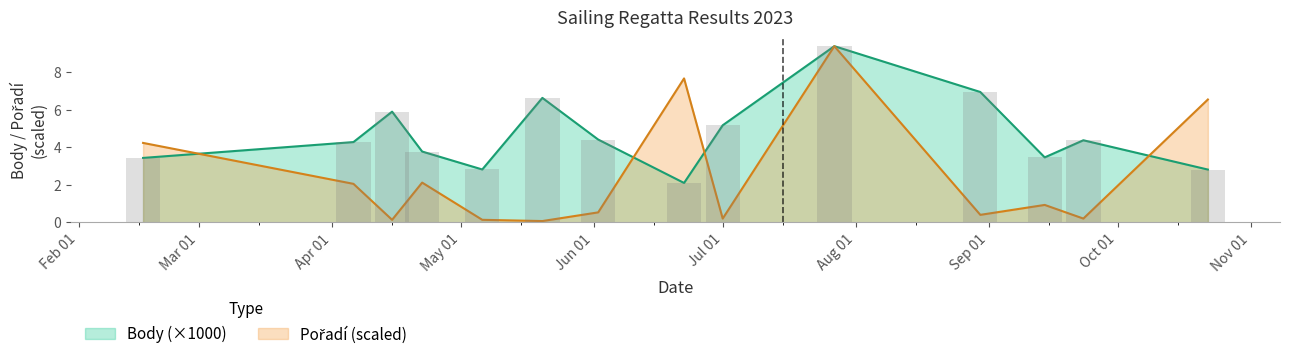

Which category has the highest value in the Pořadí series?

2023-07-27